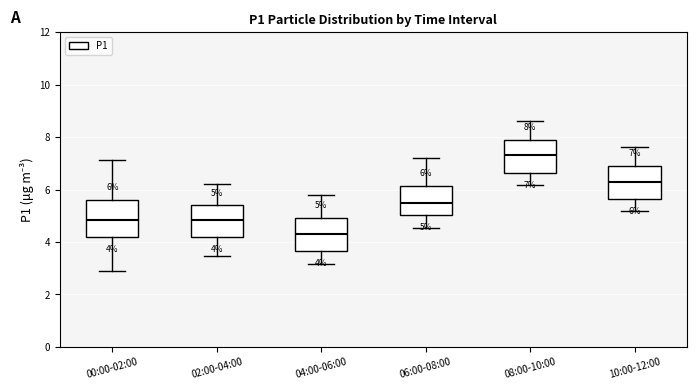

Which box has the highest median line?

08:00-10:00